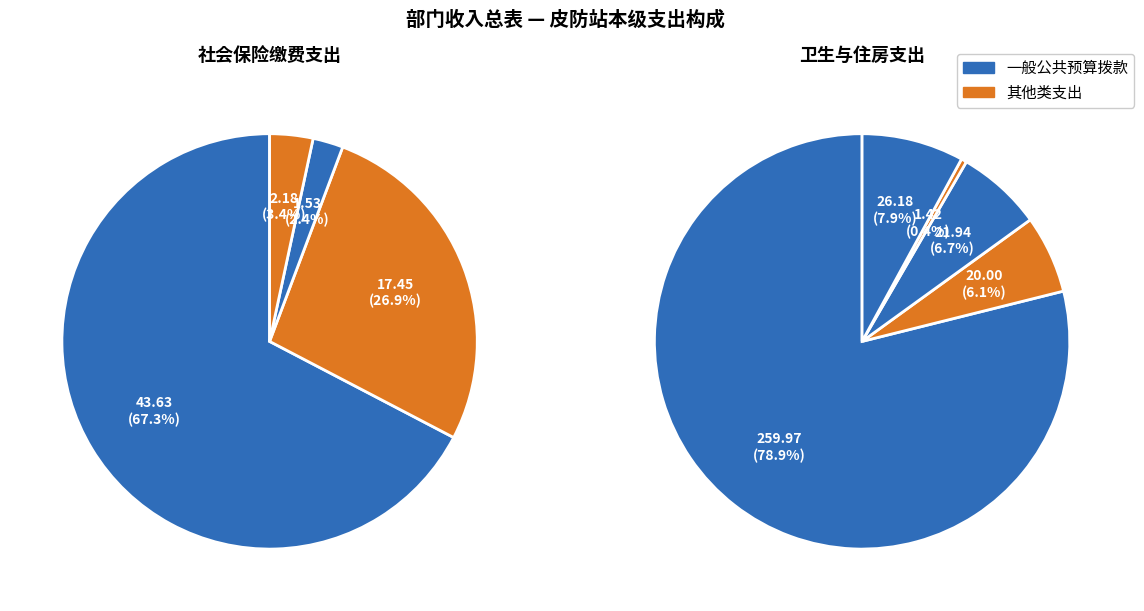

What percentage is NOT represented by 其他行政事业单位医疗支出?

99.6%